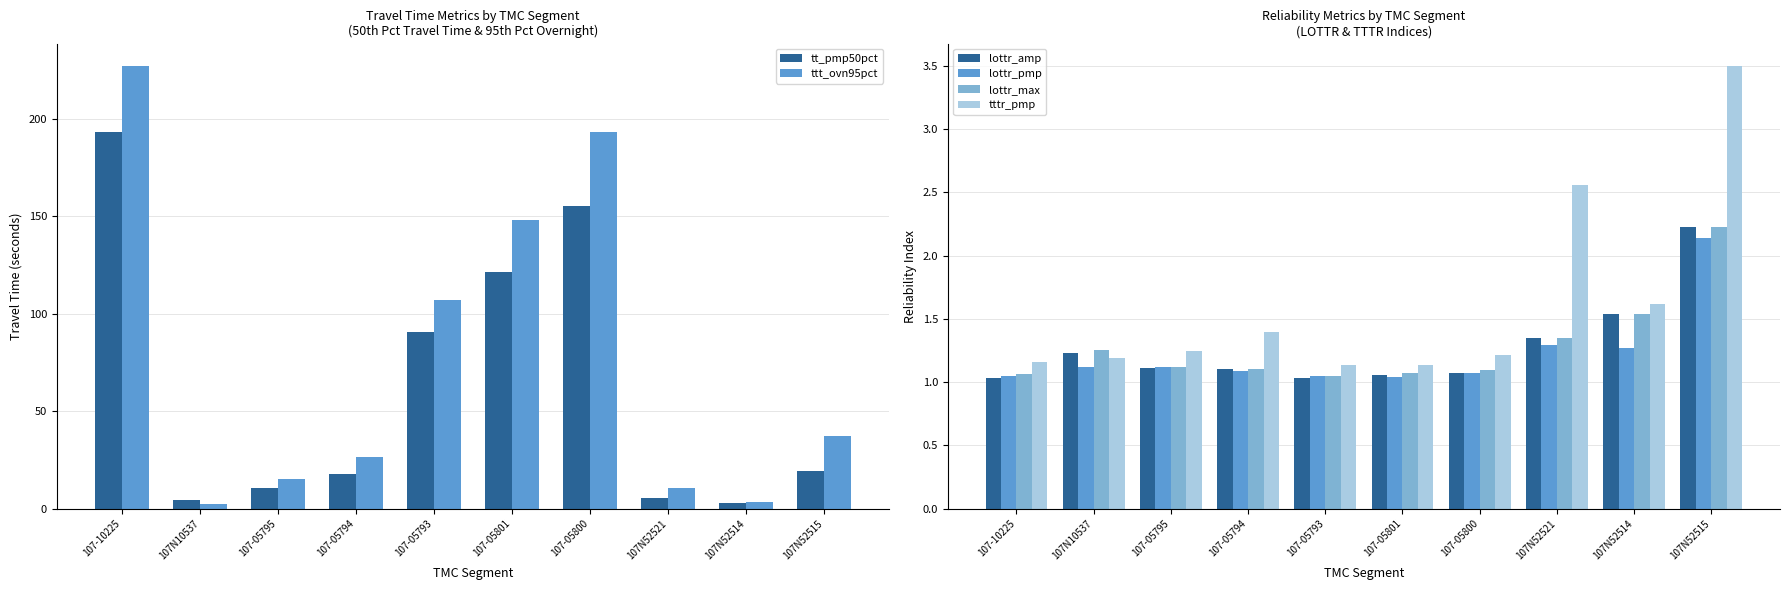

Rank the series by their maximum value, from lowest to highest.

lottr_pmp, lottr_amp, lottr_max, tttr_pmp, tt_pmp50pct, ttt_ovn95pct